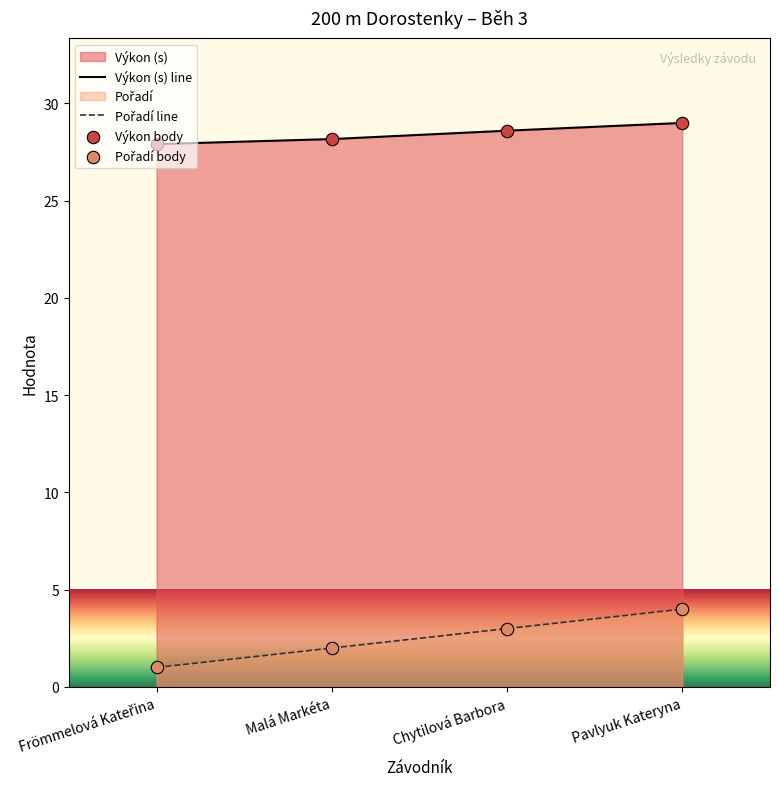

What is the total value across all series at Malá Markéta?

30.2